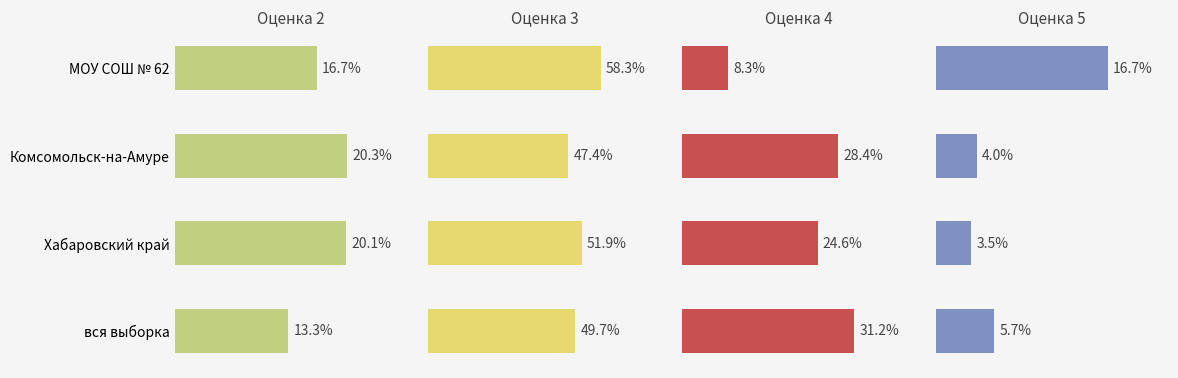

List the series in order of their peak value, lowest first.

5, 2, 4, 3